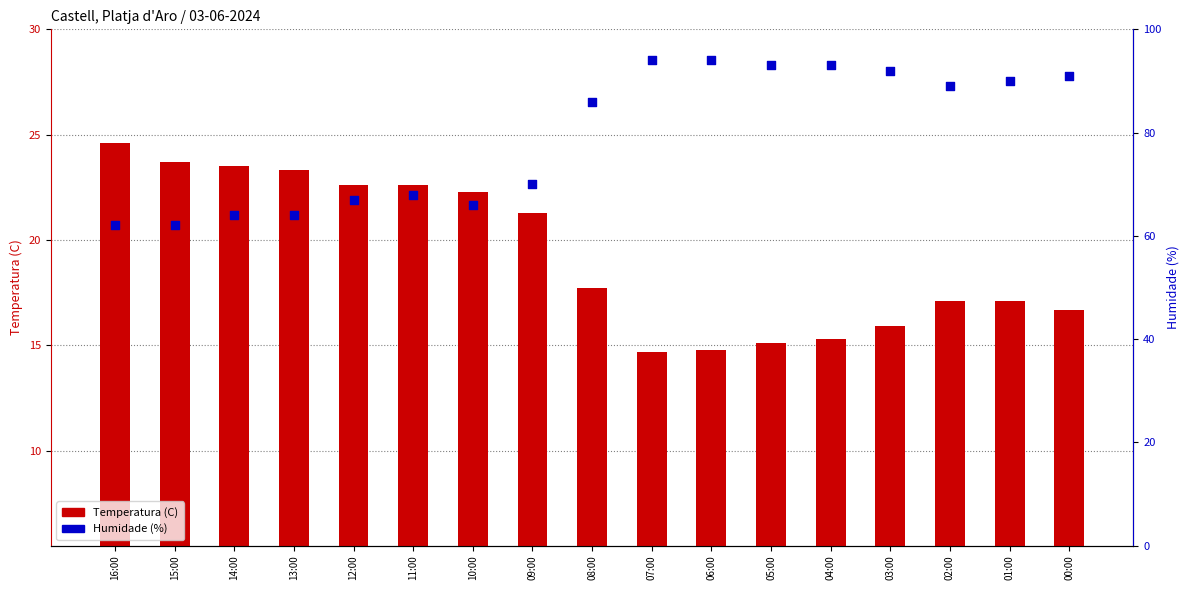

Is the value of Temperatura (C) at 03:00 greater than the value of Humidade (%) at 03:00?

No